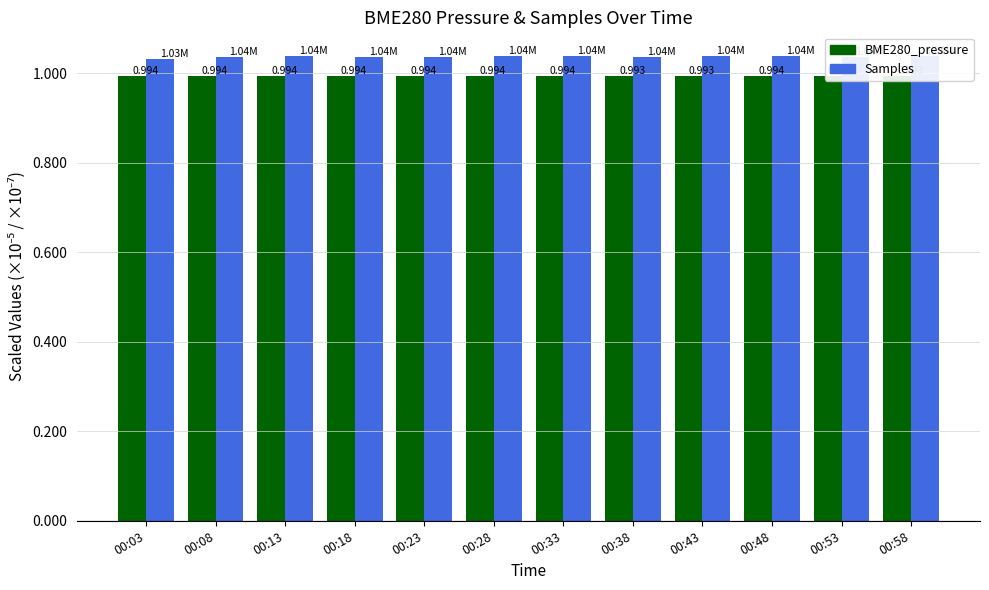

What is the approximate value of Samples at 00:08?

1.0